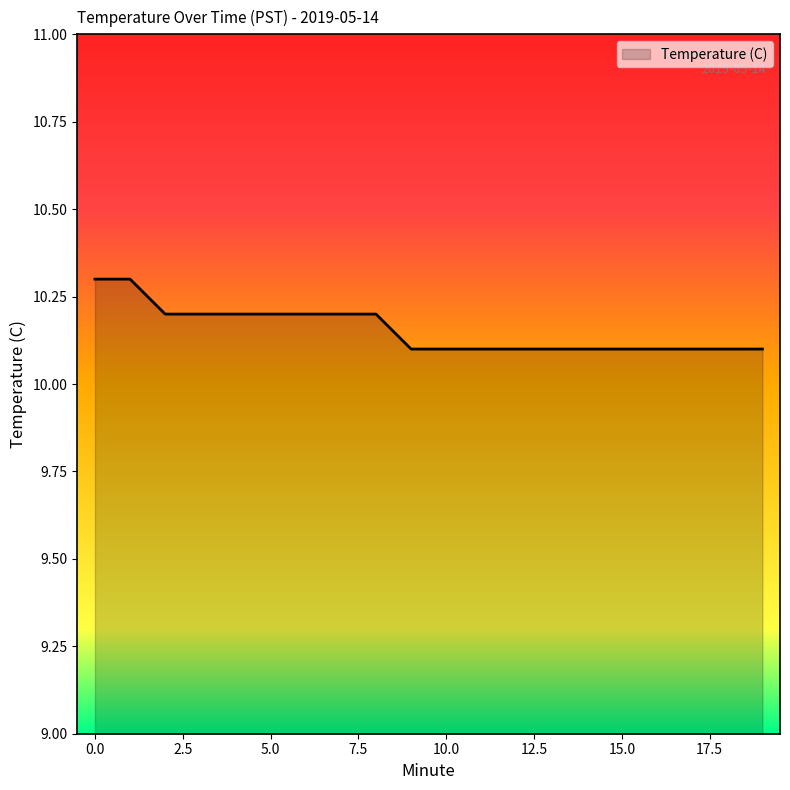

How many lines are shown in the chart?

1